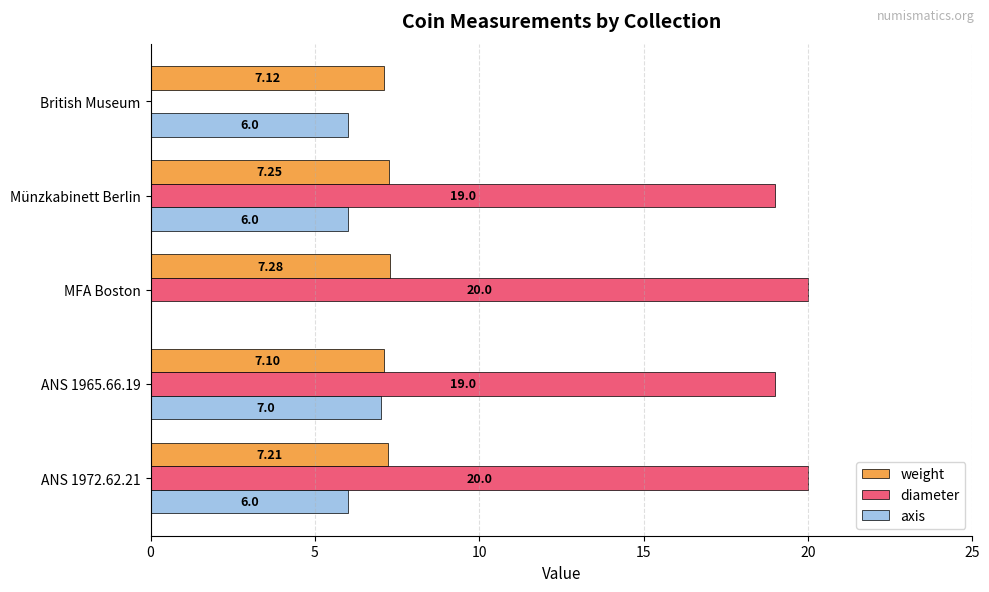

What are all the series names shown in the legend?

weight, diameter, axis